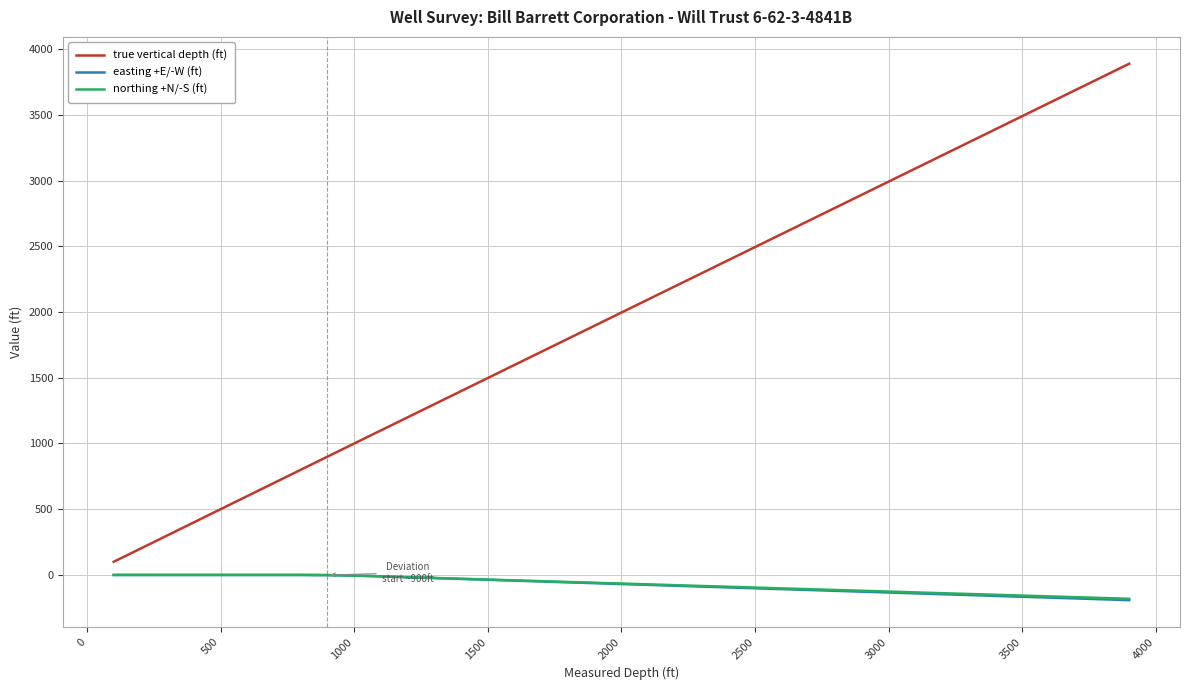

Which series has the largest total across all categories?

true vertical depth (ft)